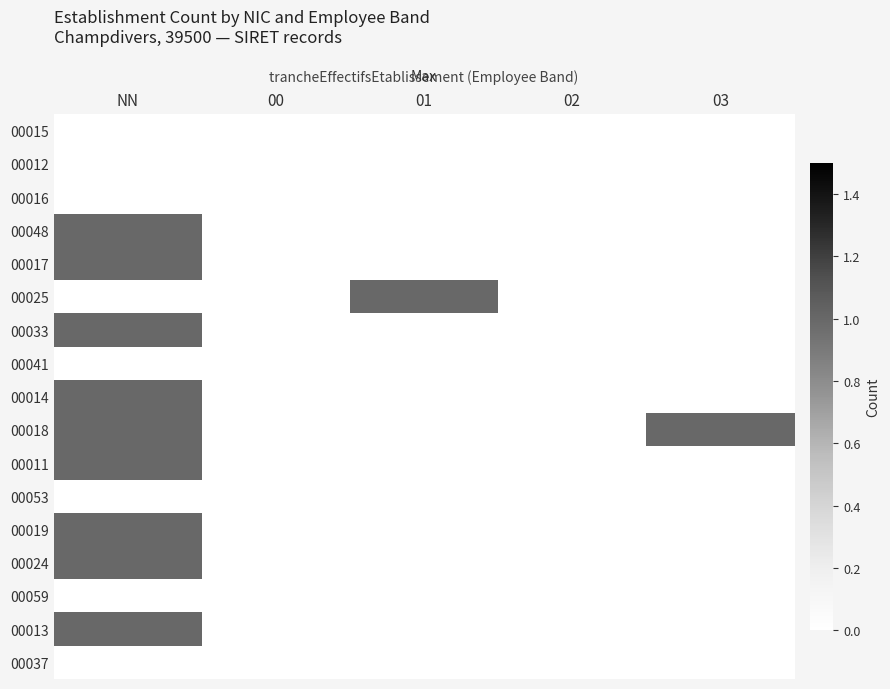

Reading left to right, what are all the values shown in this chart?

00015: NN=0	00=0	01=0	02=0	03=0
00012: NN=0	00=0	01=0	02=0	03=0
00016: NN=0	00=0	01=0	02=0	03=0
00048: NN=1	00=0	01=0	02=0	03=0
00017: NN=1	00=0	01=0	02=0	03=0
00025: NN=0	00=0	01=1	02=0	03=0
00033: NN=1	00=0	01=0	02=0	03=0
00041: NN=0	00=0	01=0	02=0	03=0
00014: NN=1	00=0	01=0	02=0	03=0
00018: NN=1	00=0	01=0	02=0	03=1
00011: NN=1	00=0	01=0	02=0	03=0
00053: NN=0	00=0	01=0	02=0	03=0
00019: NN=1	00=0	01=0	02=0	03=0
00024: NN=1	00=0	01=0	02=0	03=0
00059: NN=0	00=0	01=0	02=0	03=0
00013: NN=1	00=0	01=0	02=0	03=0
00037: NN=0	00=0	01=0	02=0	03=0